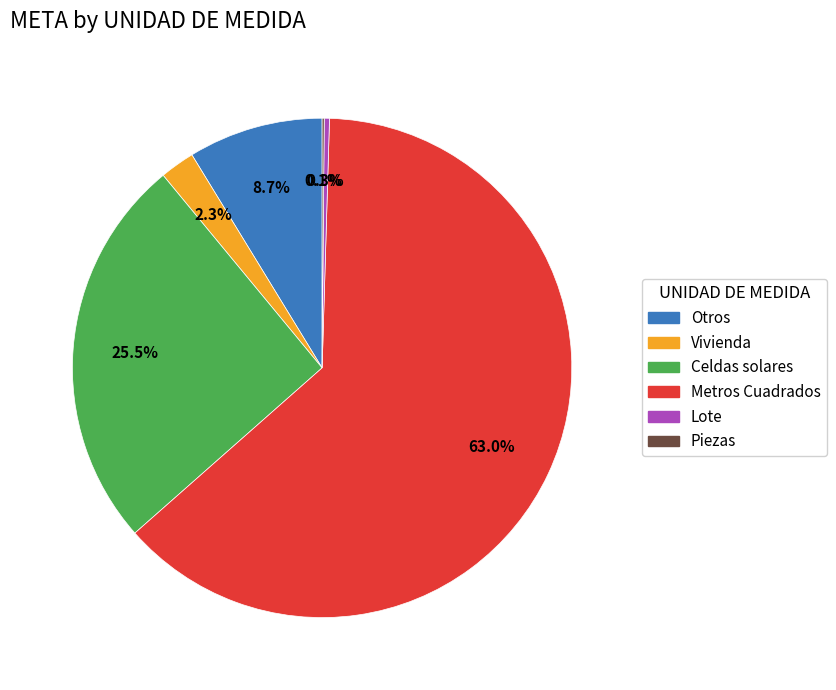

Which has a higher value, Lote or Celdas solares?

Celdas solares